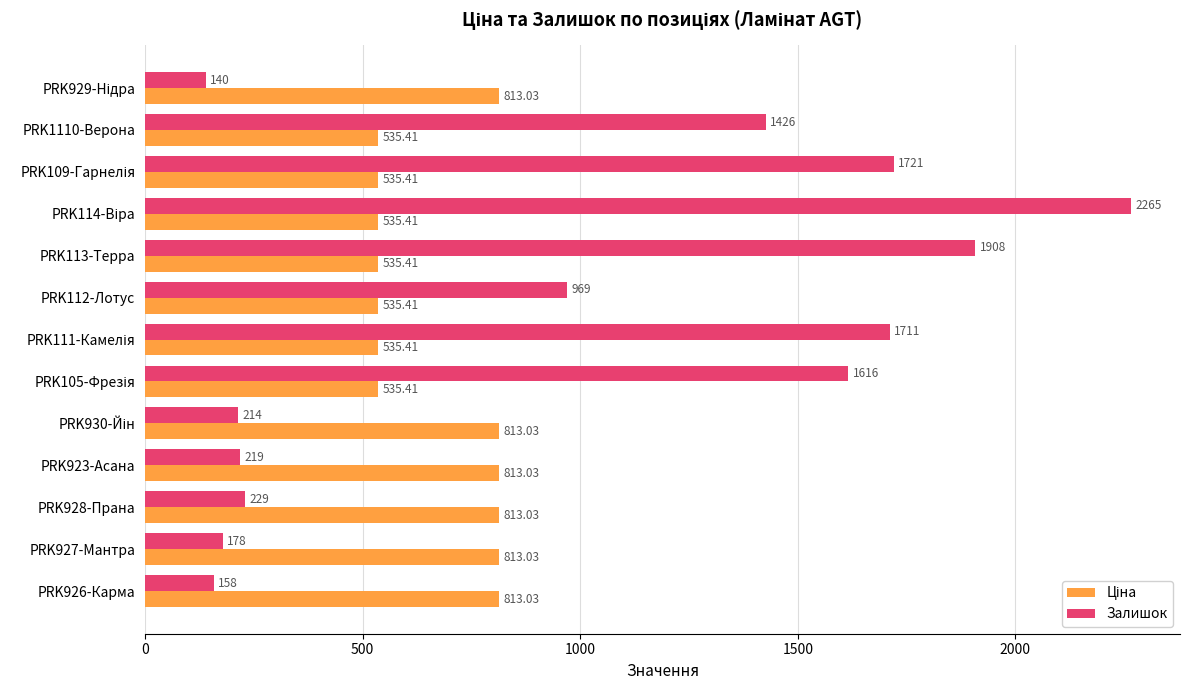

What is the difference between the maximum and minimum values in the Залишок series?

2125.0